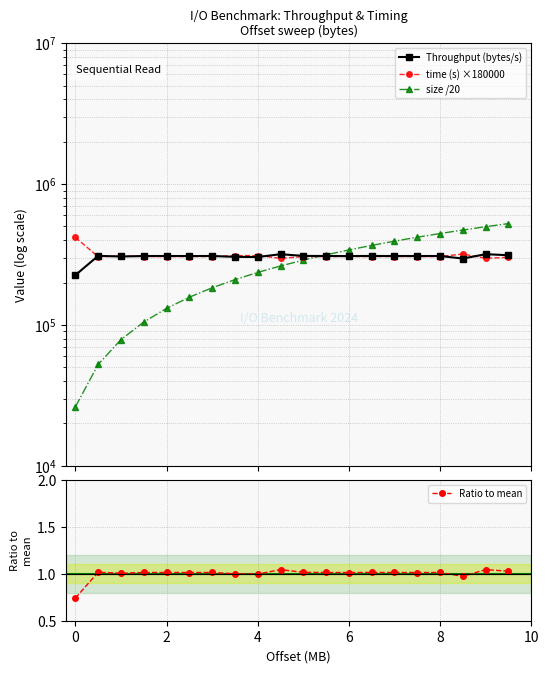

What is the smallest value displayed?

0.7